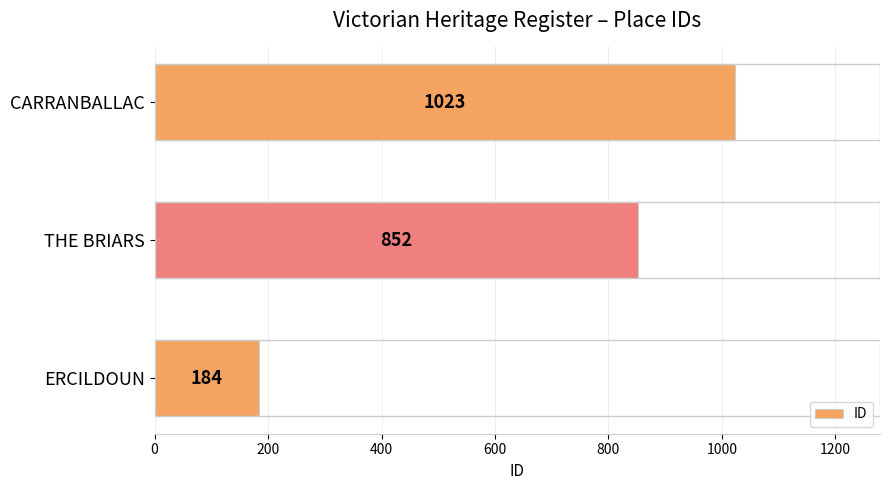

Which has a higher value, CARRANBALLAC or ERCILDOUN?

CARRANBALLAC